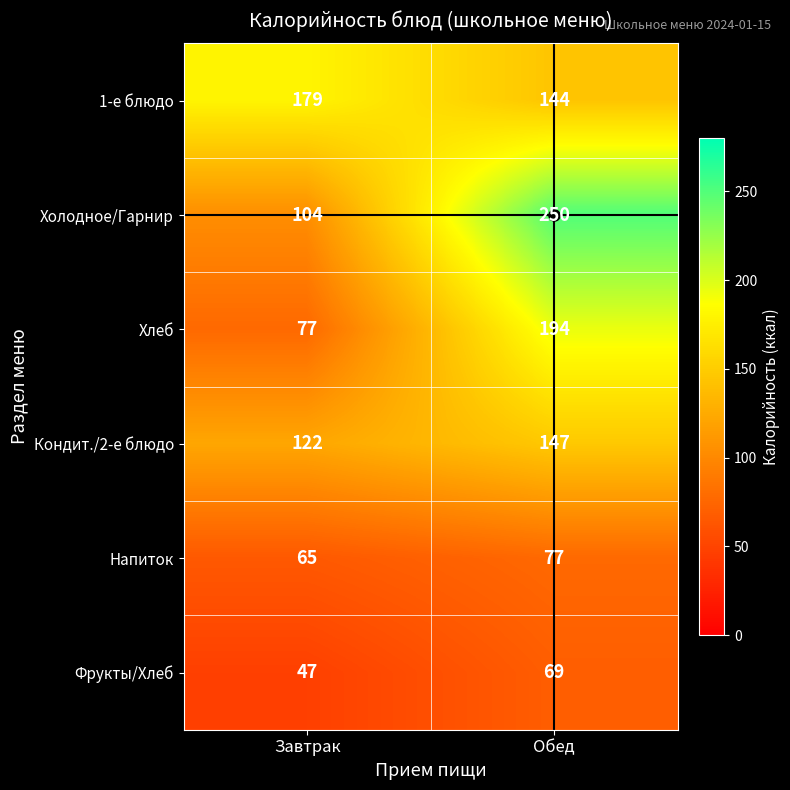

What is the average value of the Хлеб series?

136